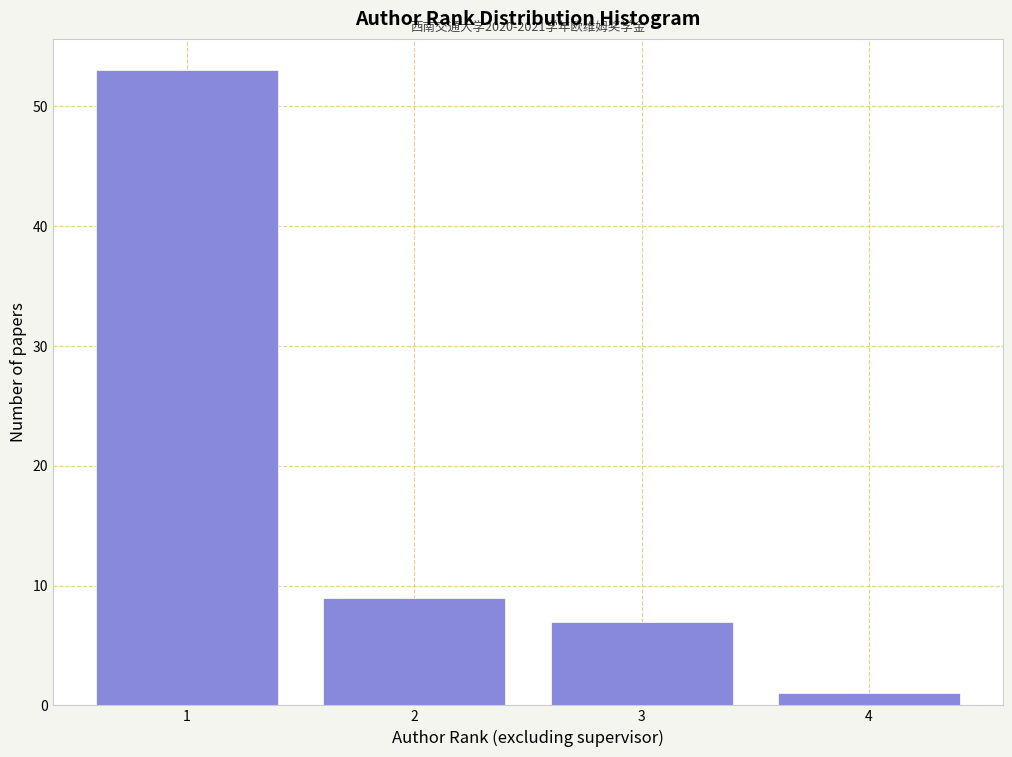

Reading left to right, list all the values displayed in this chart.

1=53	2=9	3=7	4=1